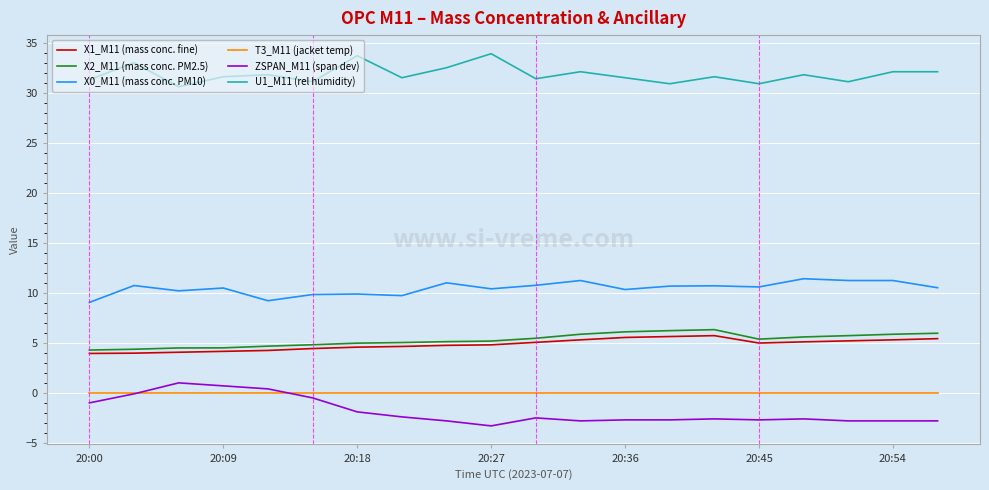

What is the greatest value displayed?

33.9